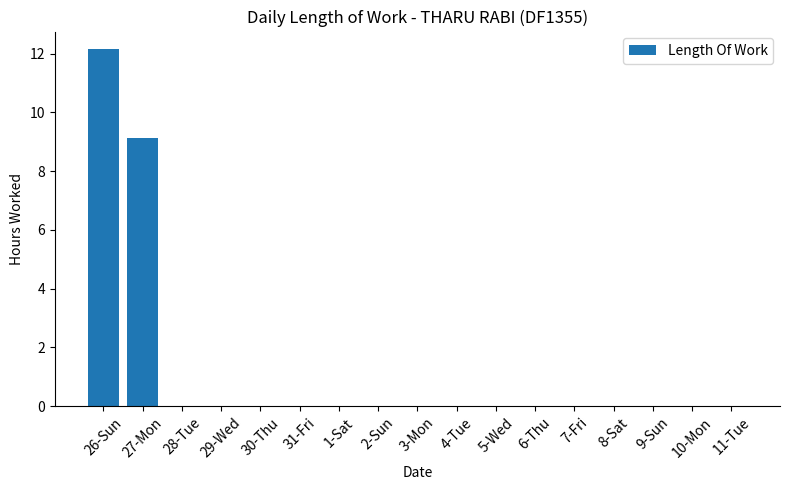

What is the maximum value shown in the chart?

12.1